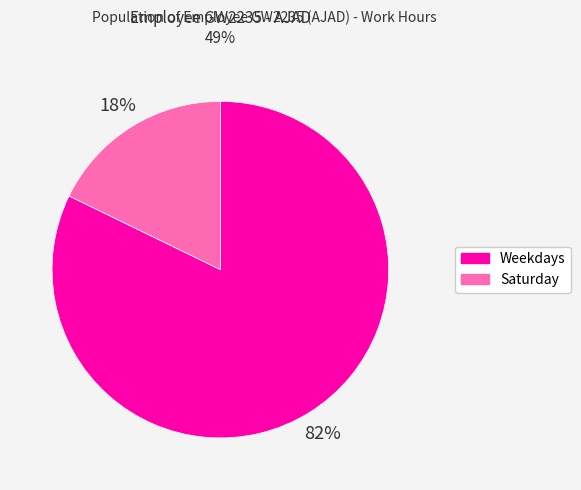

Is it true that Weekdays is 71% of the pie?

False